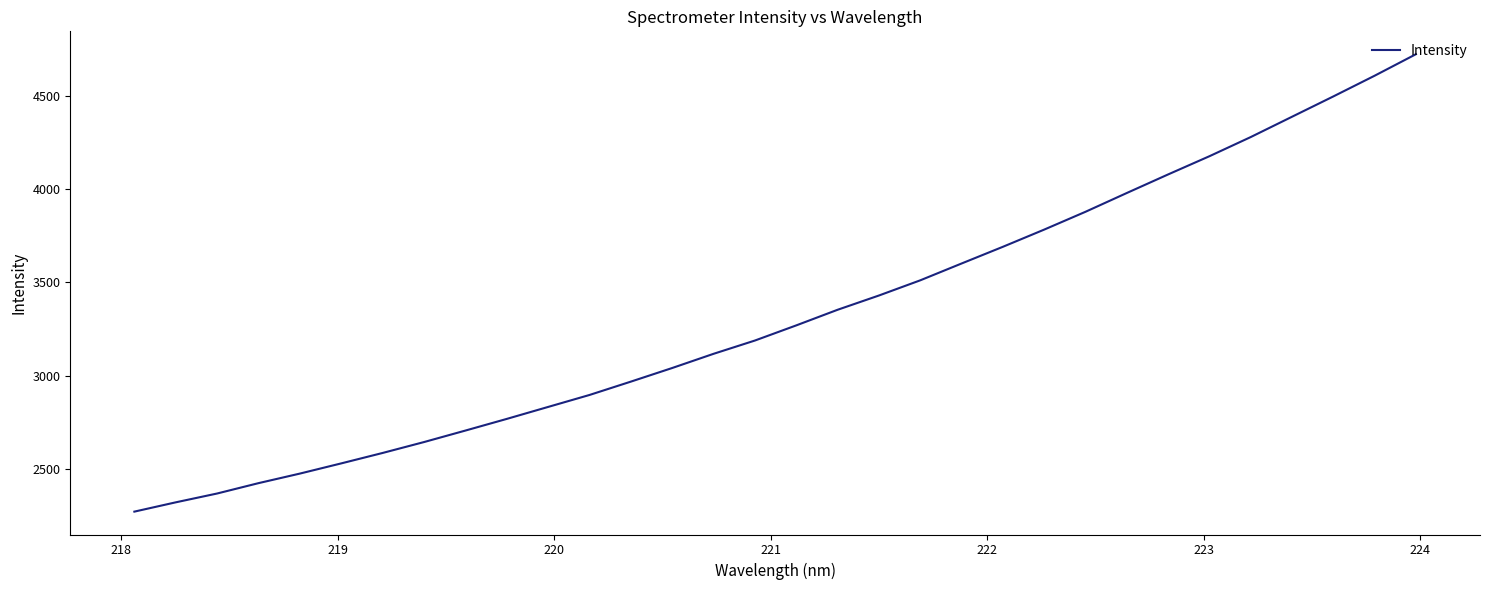

What is the minimum value shown in the chart?

2272.2